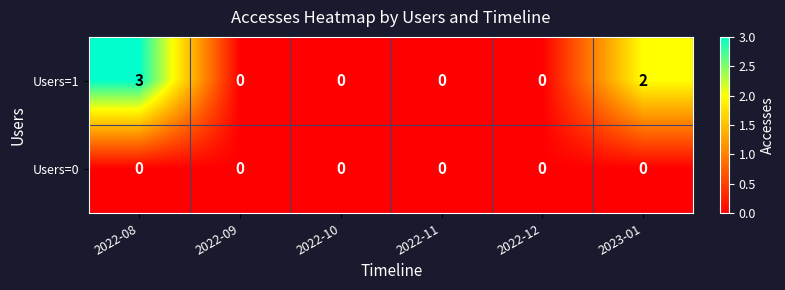

List the series in order of their peak value, highest first.

Users=1, Users=0